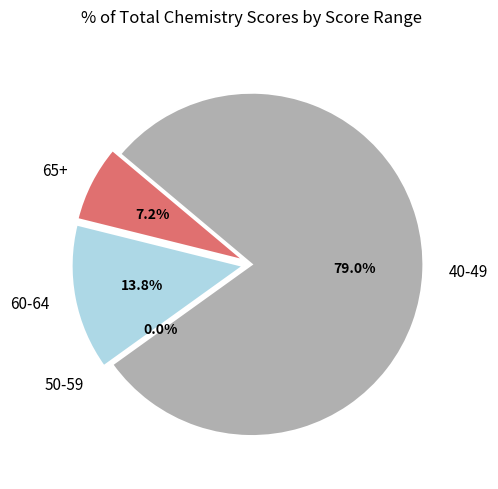

Does 5214518 account for over 50% of the chart?

No